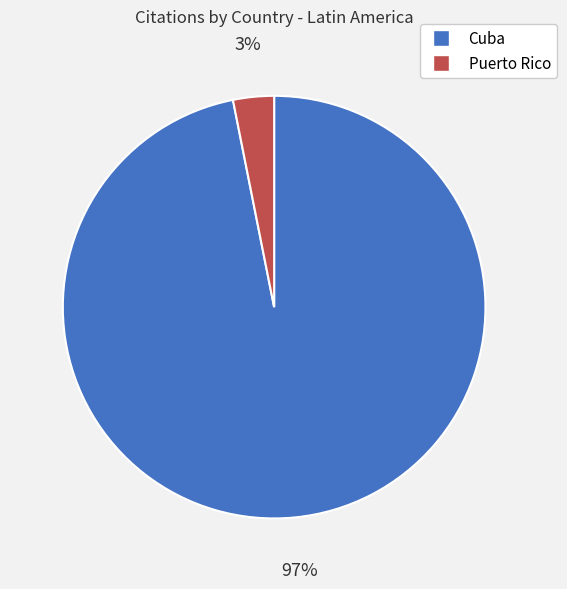

What is the smallest slice in the pie chart?

Puerto Rico